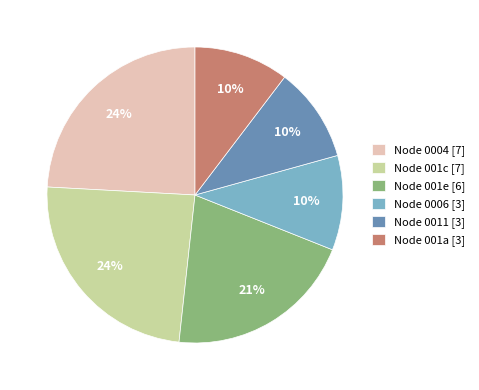

Is there a majority slice in this chart?

No